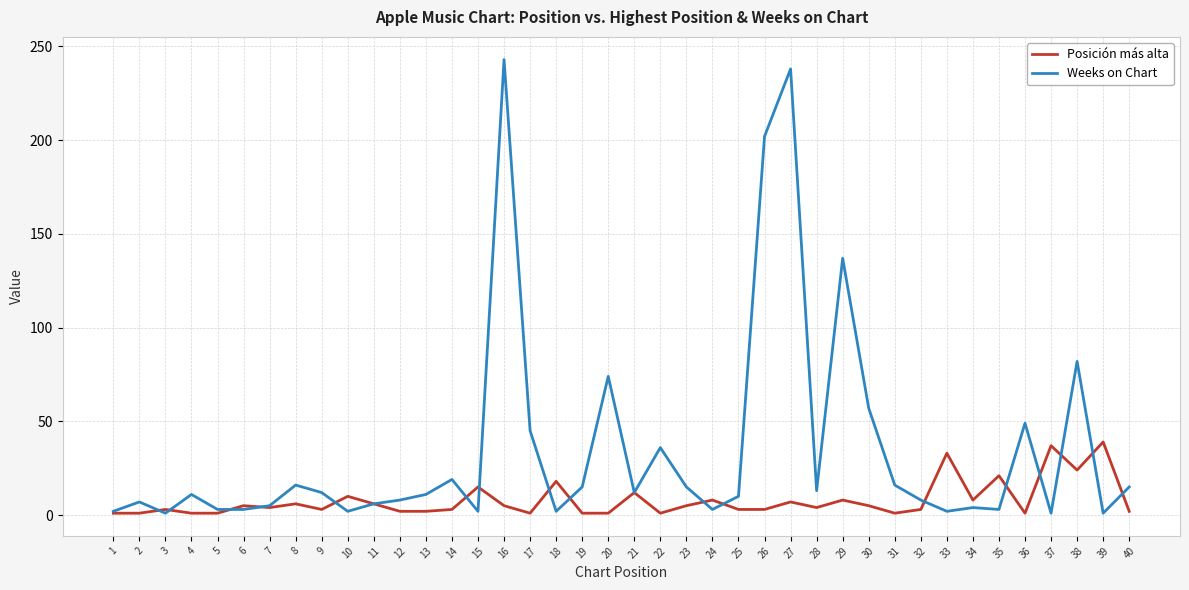

Which series has the largest range (max minus min)?

Weeks on Chart